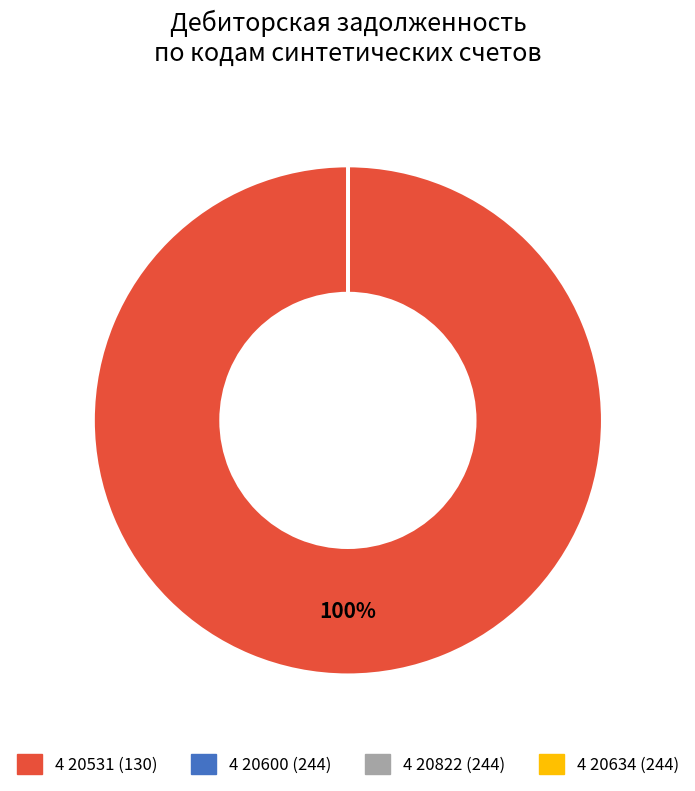

The 4 20531 (130) slice represents 100% of the pie. True or false?

True